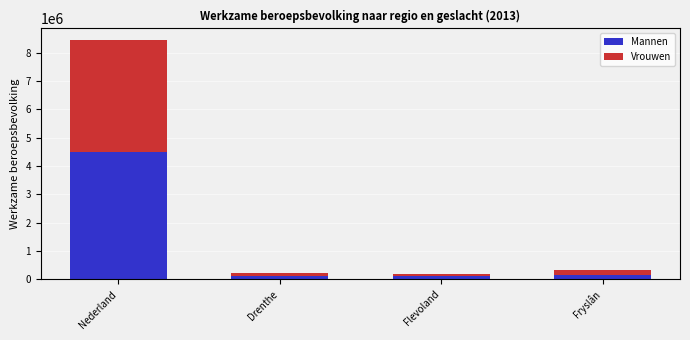

What is the difference between the maximum and second lowest values in the Mannen series?

4378000